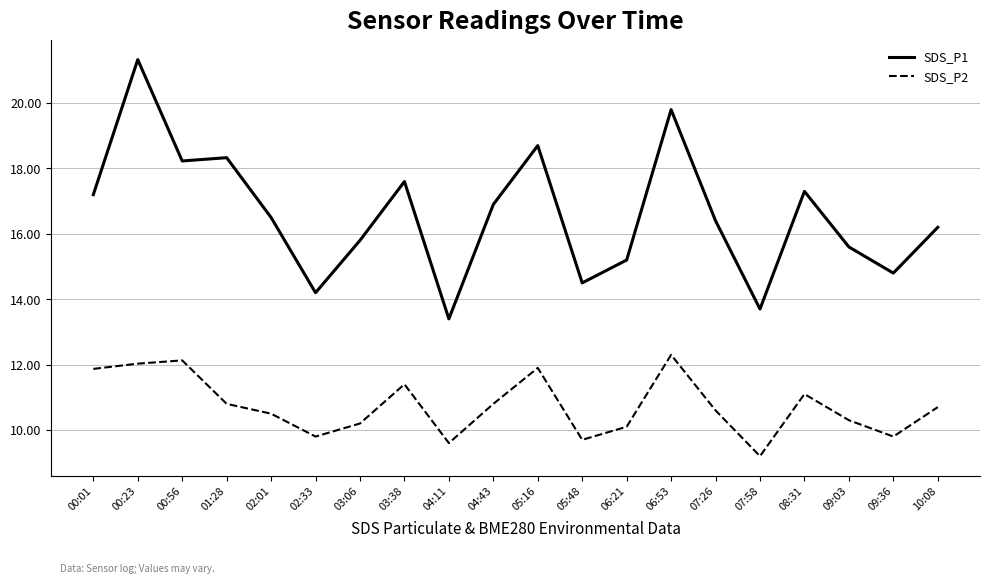

What is the approximate value of SDS_P1 at 03:06?

15.8